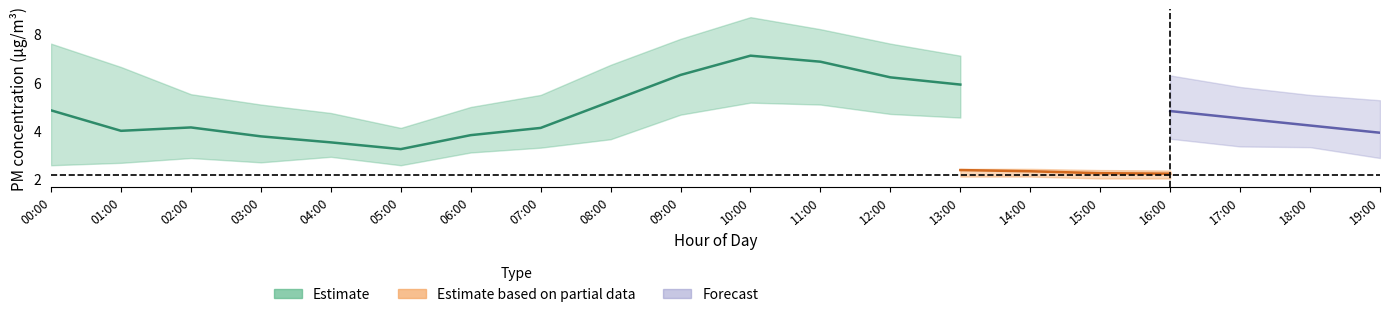

How many interior local valleys does the P1_lower series have?

2